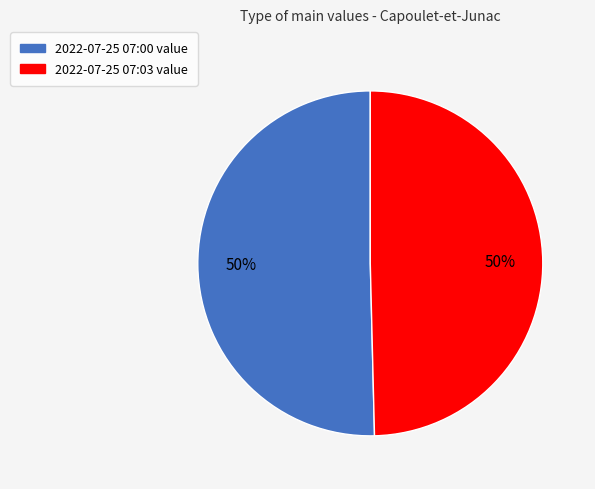

To the nearest percent, what is the combined percentage of 2022-07-25 07:00 value and 2022-07-25 07:03 value?

100%